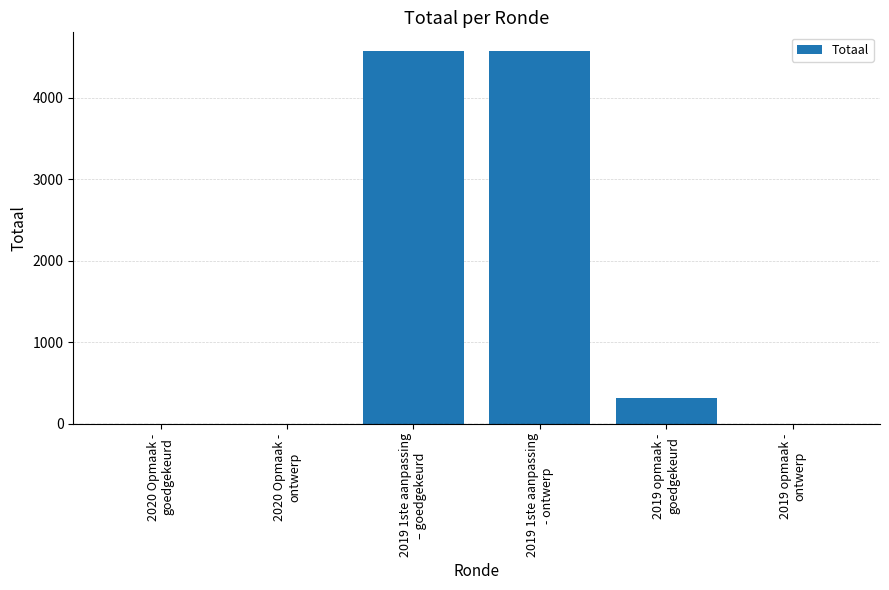

What is the sum of all values?

9461